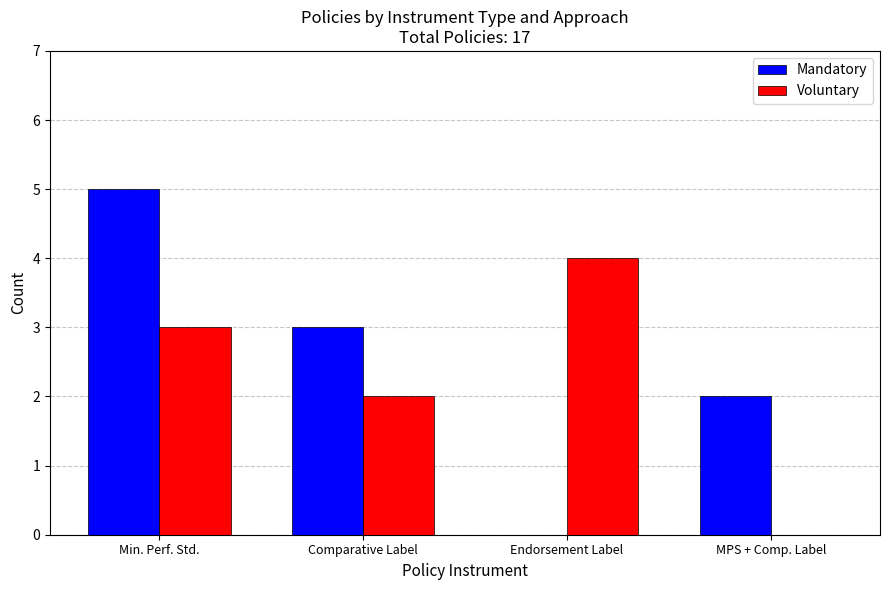

Are the bars horizontal?

No